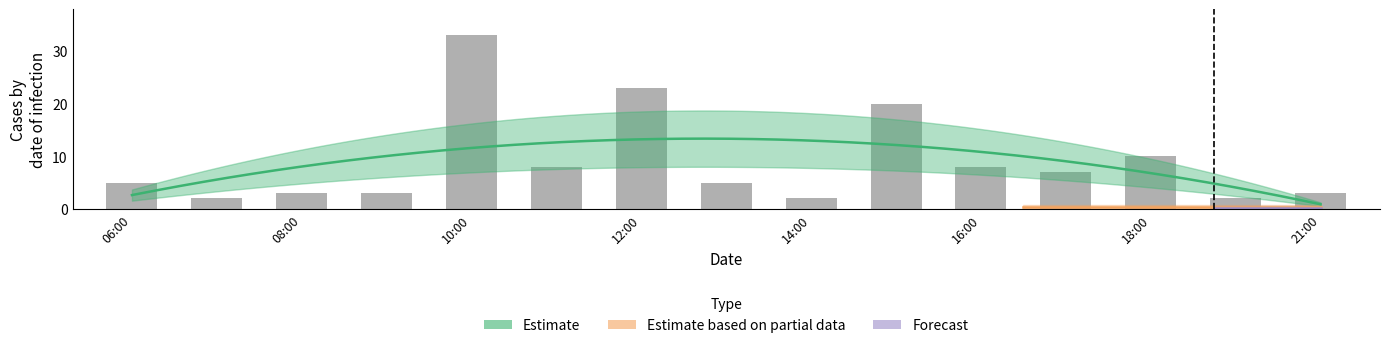

What is the change in value from 14:00 to 15:00?

+18